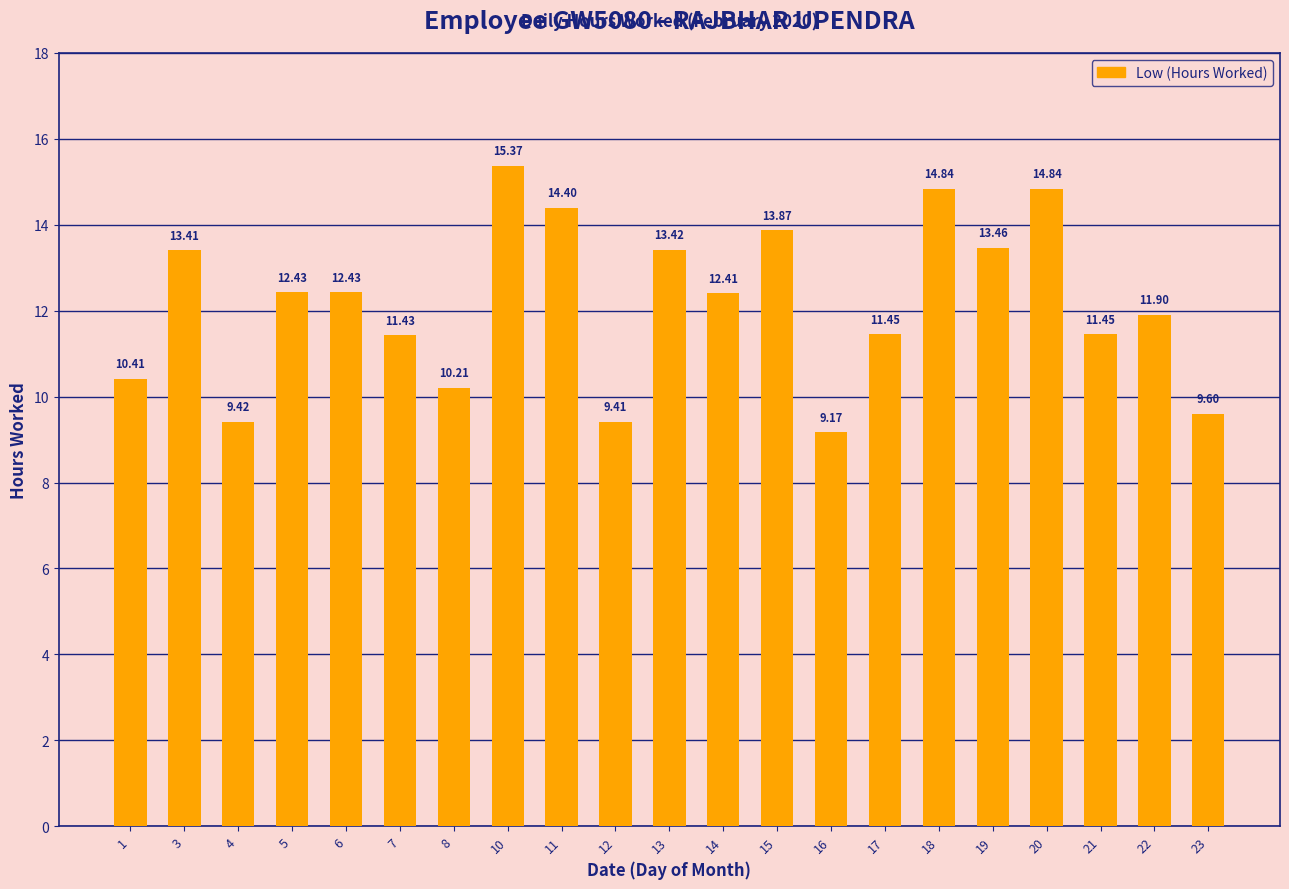

What is the average value?

12.2